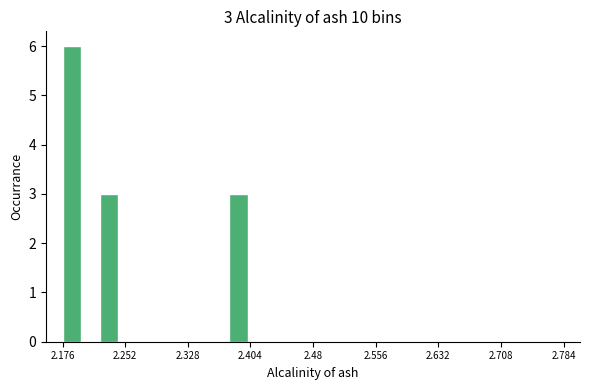

Around what value on the x-axis is the tallest bar? Give the approximate position of its centre, as read against the axis.

2.19